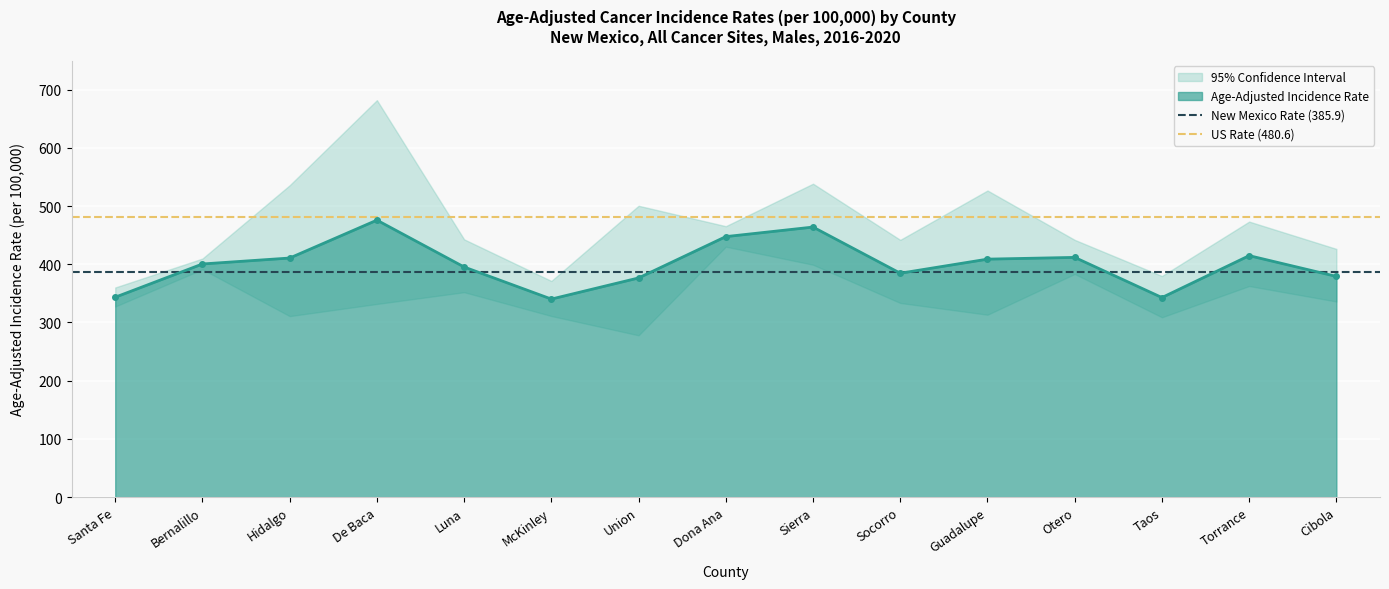

What is the value of the Age-Adjusted Incidence Rate point at the 11th from the left?

408.8